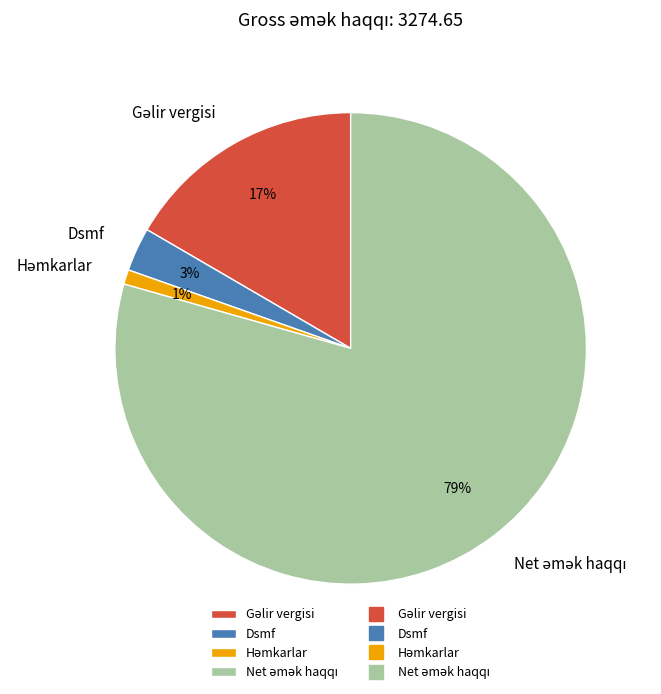

What percentage is the Dsmf slice, to the nearest percent?

3%